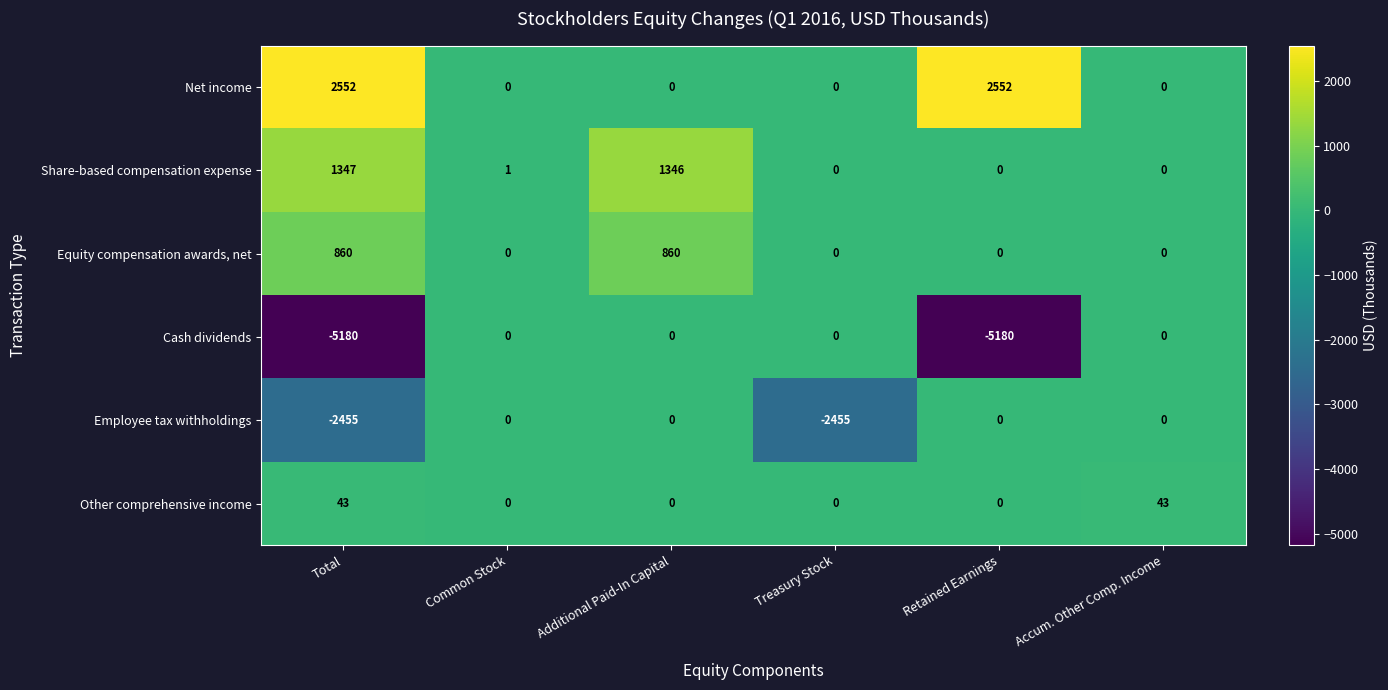

What is the greatest value displayed?

2552